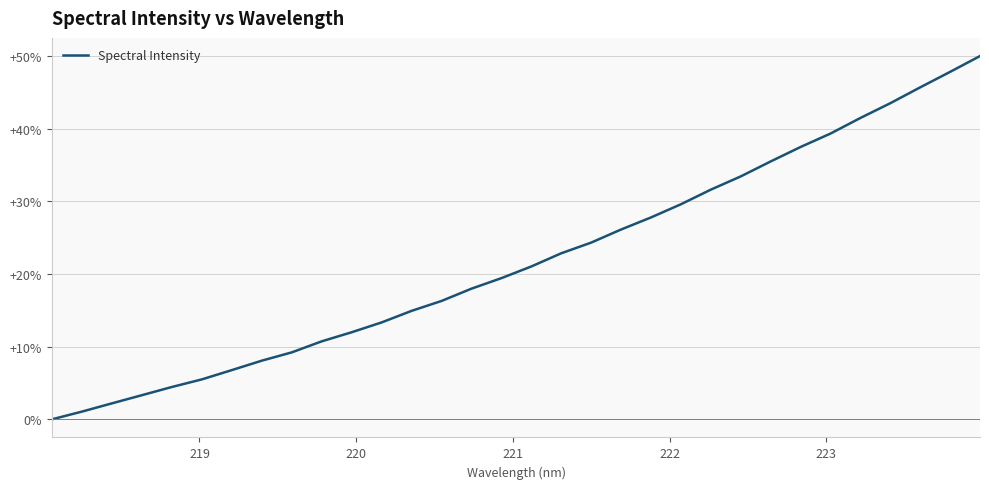

What is the greatest value displayed?

49.9